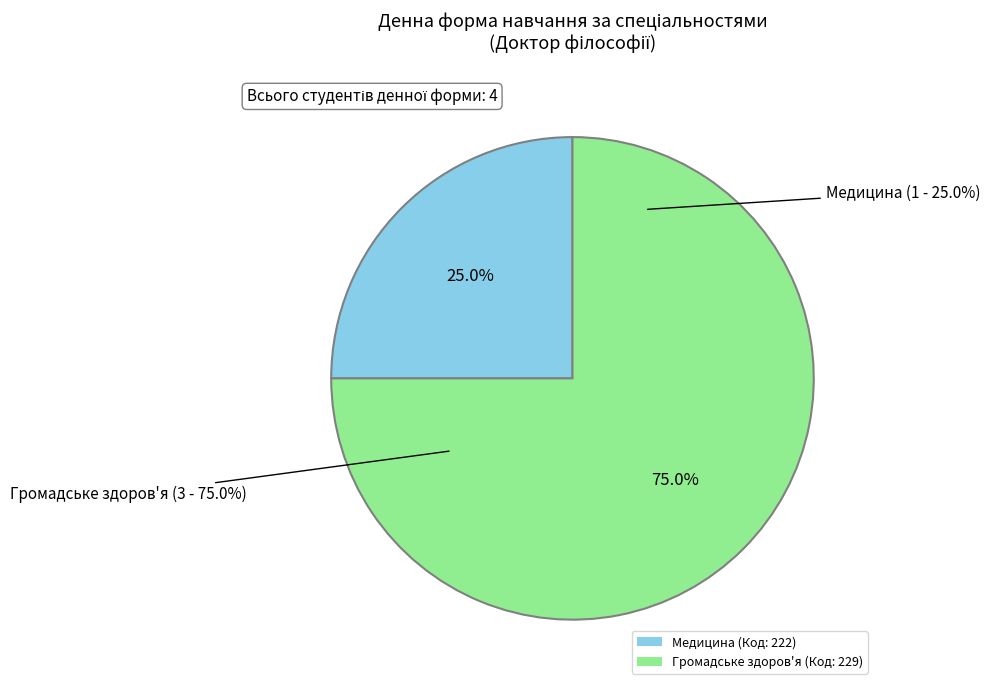

True or false: 229 accounts for 84% of the total.

False